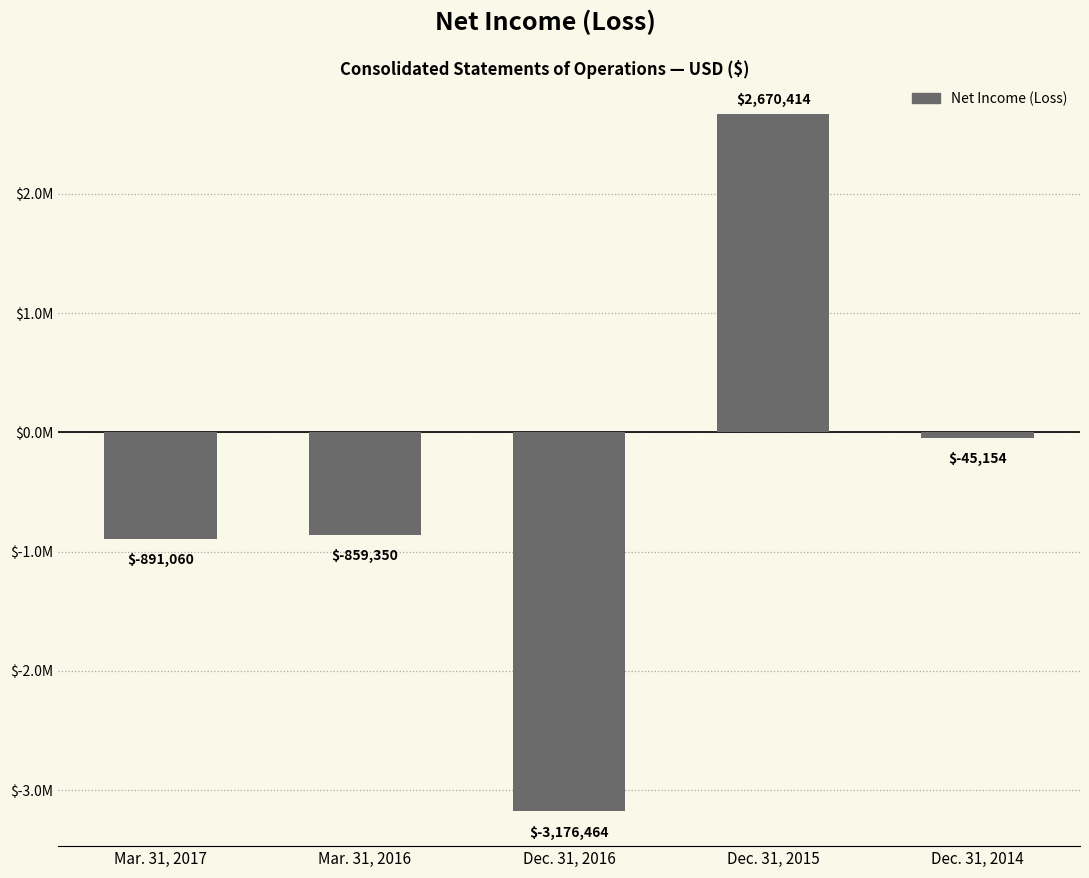

Reading right to left, transcribe all the data shown in this chart.

Dec. 31, 2014=-45154	Dec. 31, 2015=2670414	Dec. 31, 2016=-3176464	Mar. 31, 2016=-859350	Mar. 31, 2017=-891060